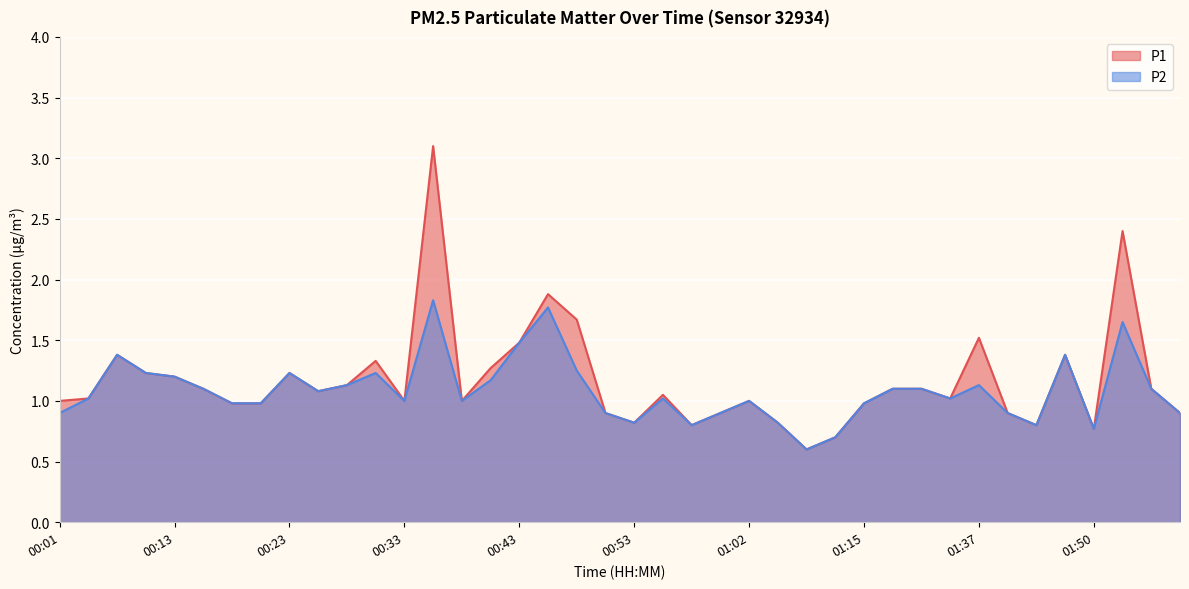

Rank the series at 00:13 from lowest to highest value.

P1, P2